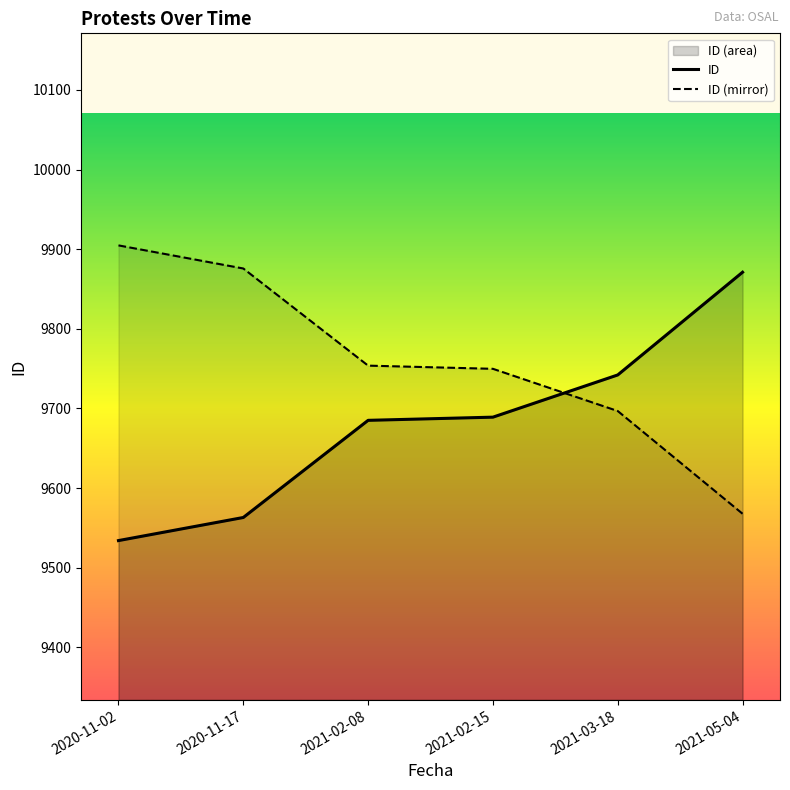

What are all the series names shown in the legend?

ID, ID (mirror)